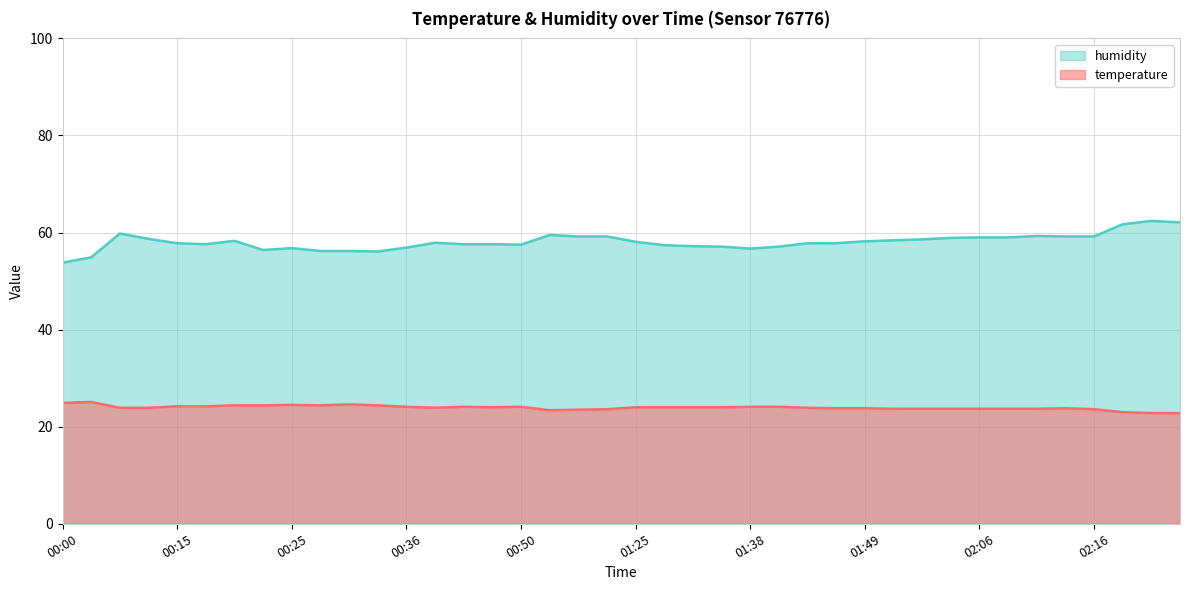

How many interior local valleys does the temperature series have?

4